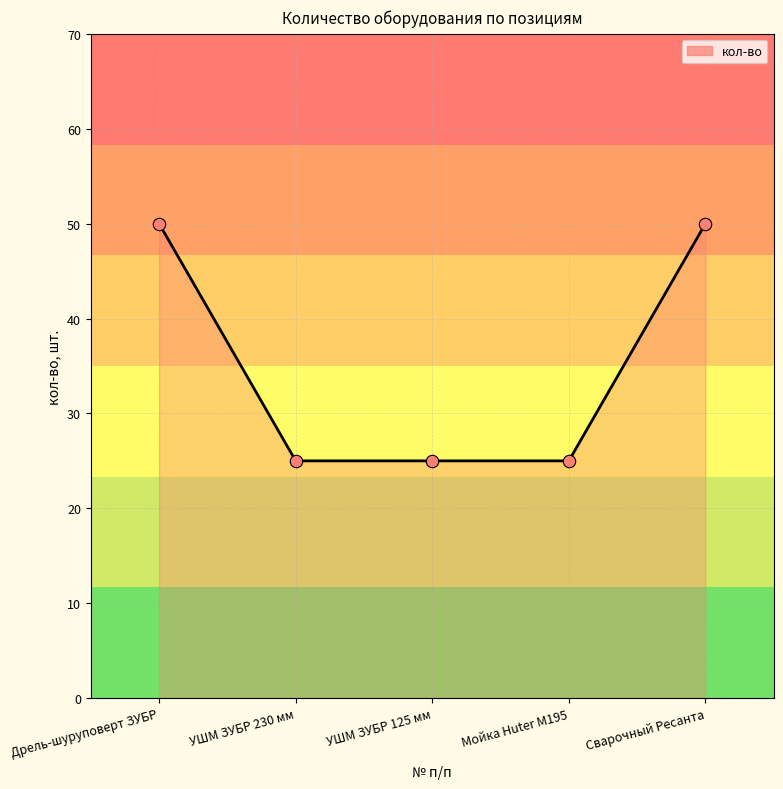

Between УШМ ЗУБР 125 мм and Дрель-шуруповерт ЗУБР, which is larger?

Дрель-шуруповерт ЗУБР